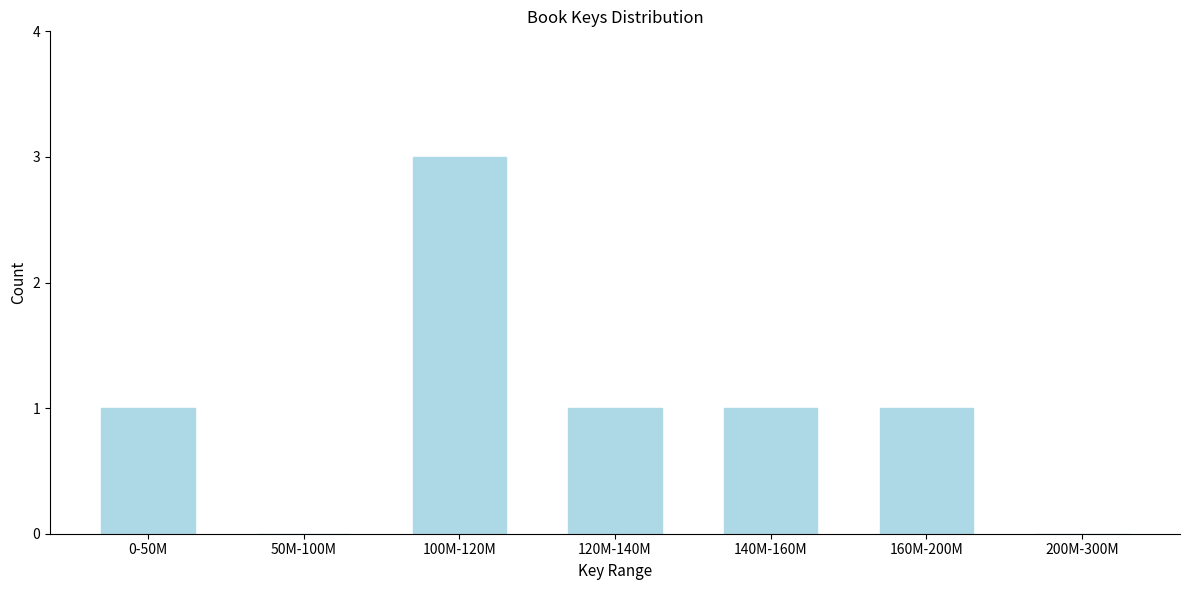

Reading left to right, extract all data points from this chart.

0-50M=1	50M-100M=0	100M-120M=3	120M-140M=1	140M-160M=1	160M-200M=1	200M-300M=0